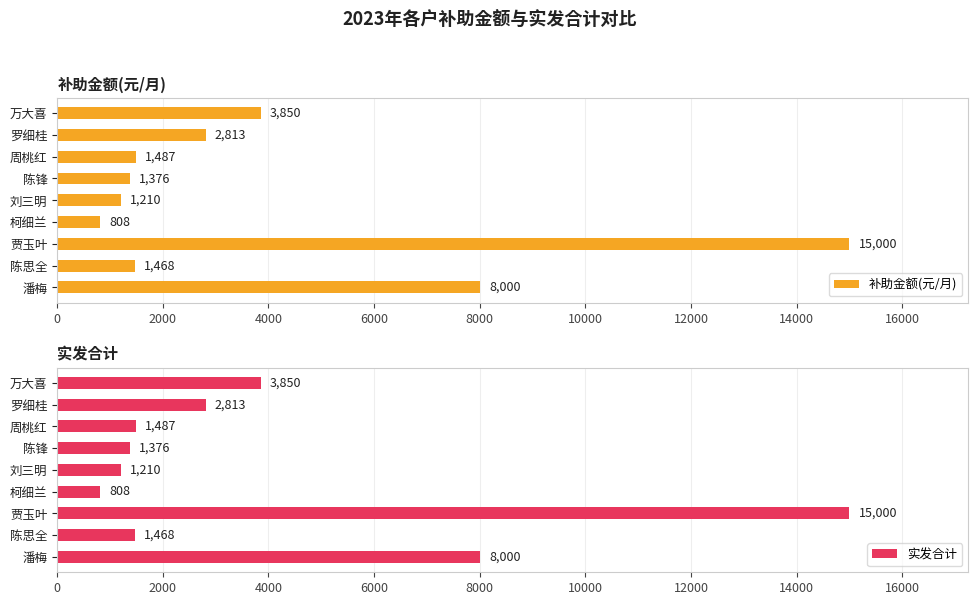

The 实发合计 series shows 13189 at 0. True or false?

False